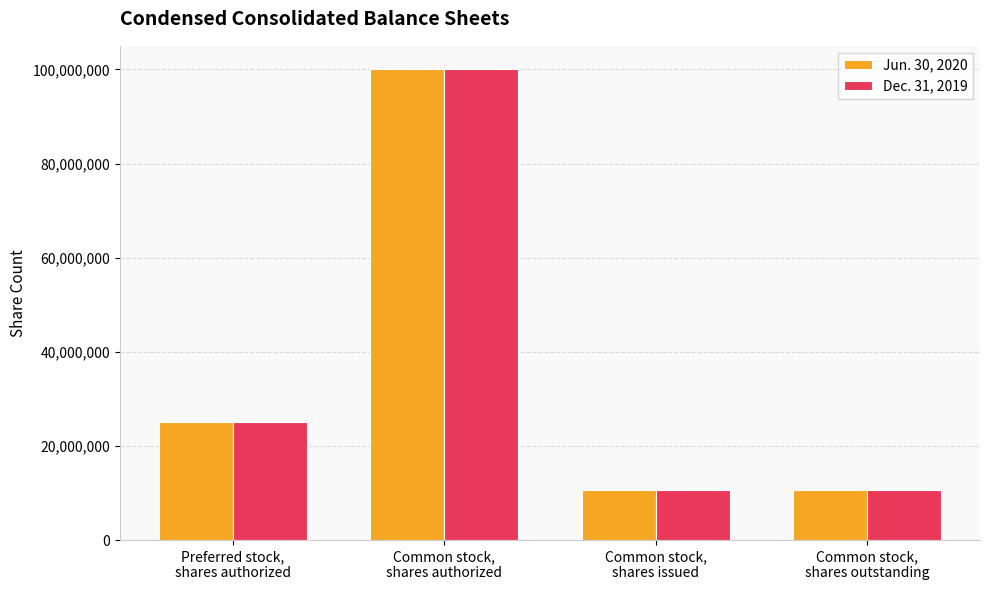

Where is Dec. 31, 2019 nearest to the value 55329387?

Preferred stock,
shares authorized